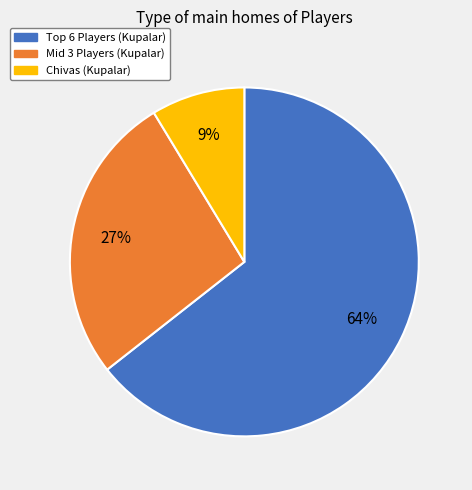

Is there a majority slice in this chart?

Yes